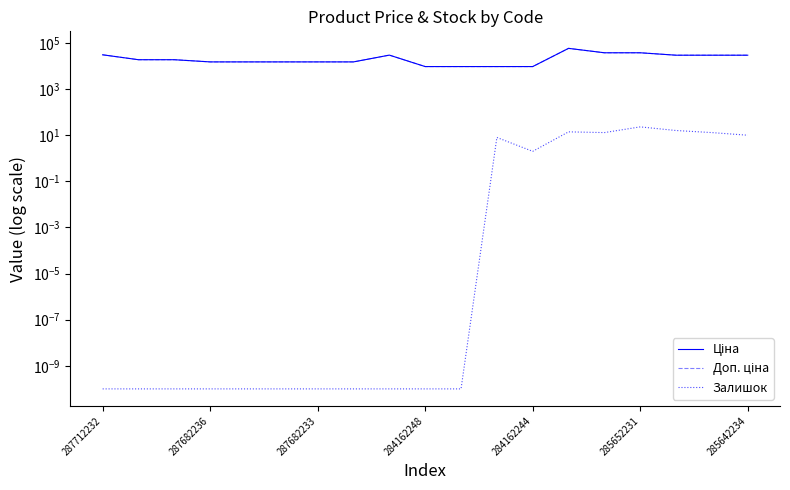

The Доп. ціна series shows 30717.1 at 287712232. True or false?

True